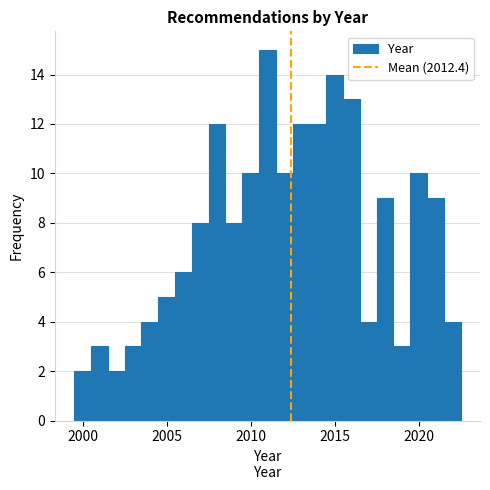

Around what value on the x-axis is the tallest bar? Give the approximate position of its centre, as read against the axis.

2011.0